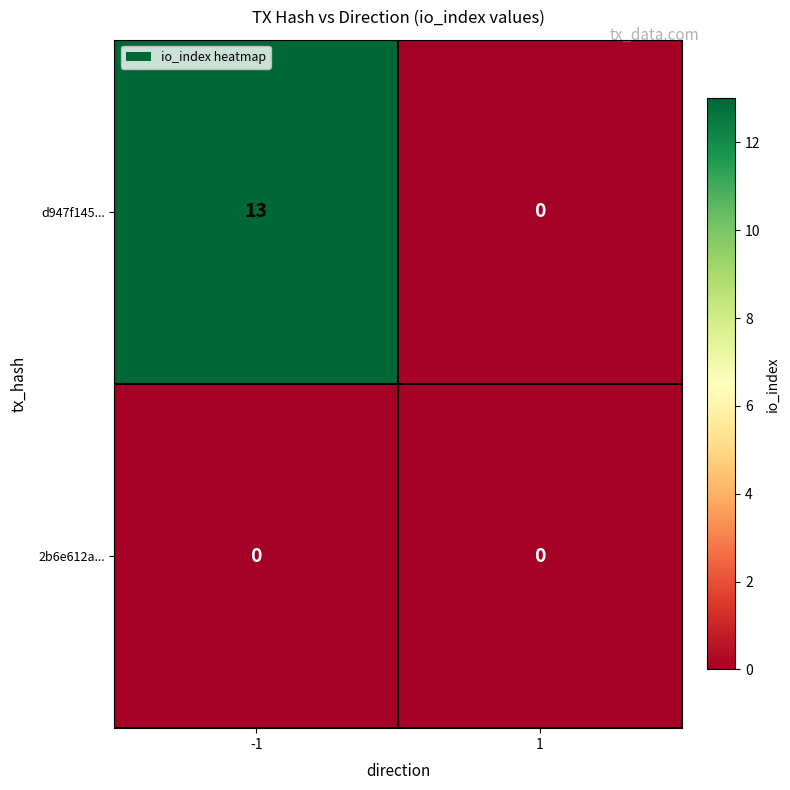

The 2b6e612a... series shows 0 at -1. True or false?

True